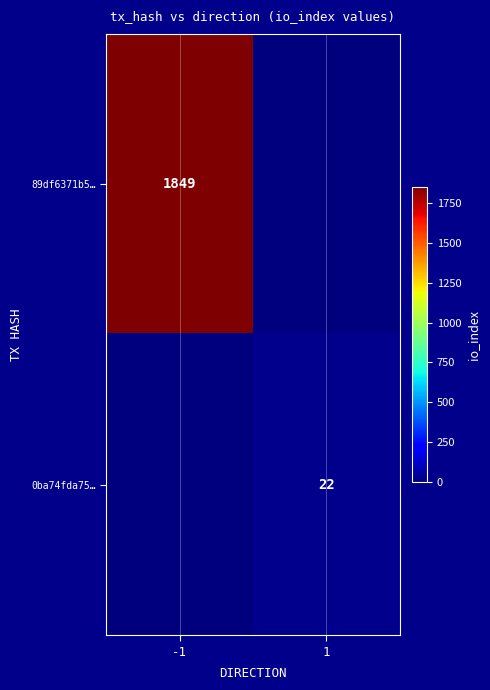

The 0ba74fda75… series shows 35 at 1. True or false?

False